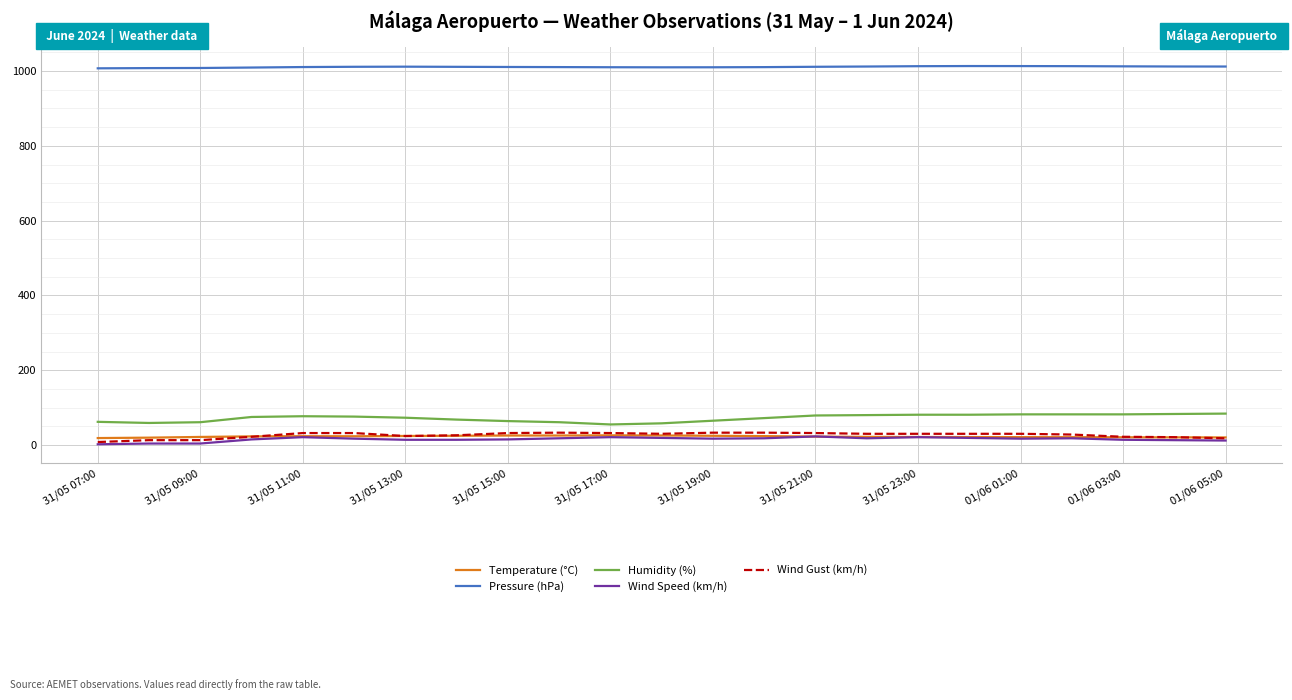

True or false: Pressure (hPa) and Wind Gust (km/h) cross at least once.

False